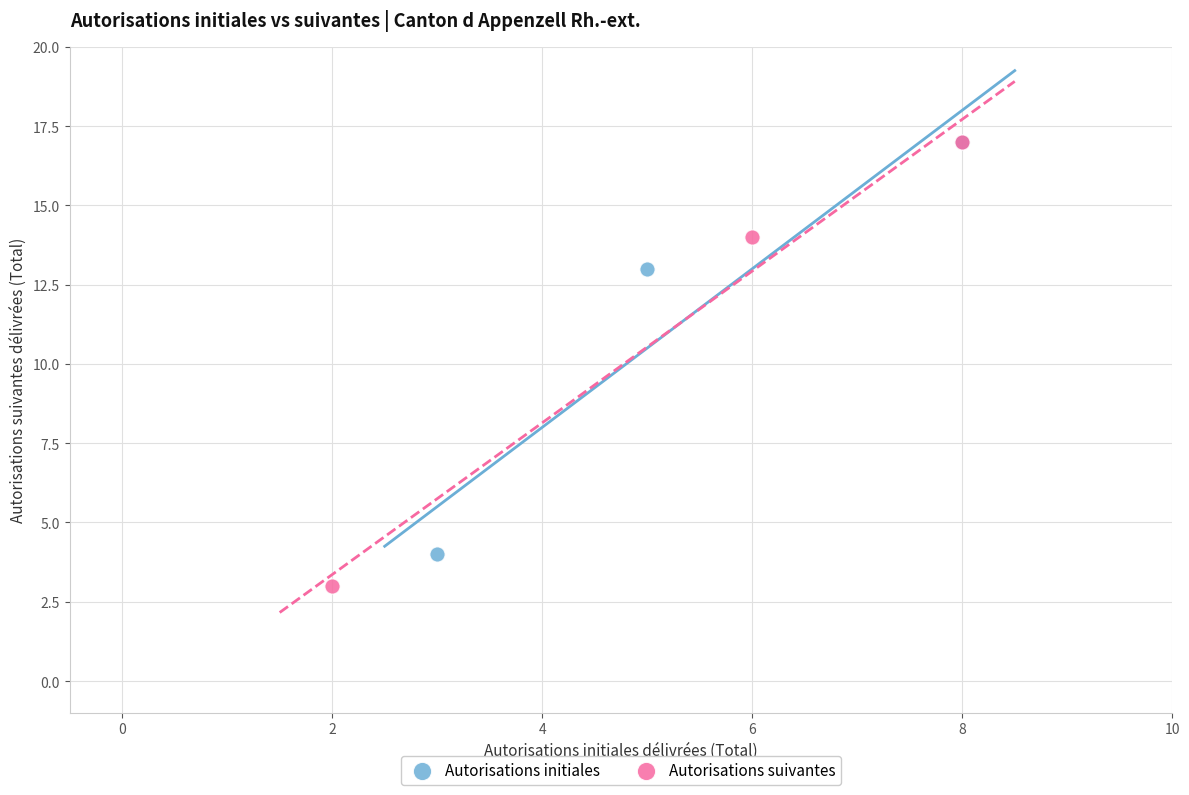

Which series has the largest Y range (max minus min)?

Autorisations suivantes